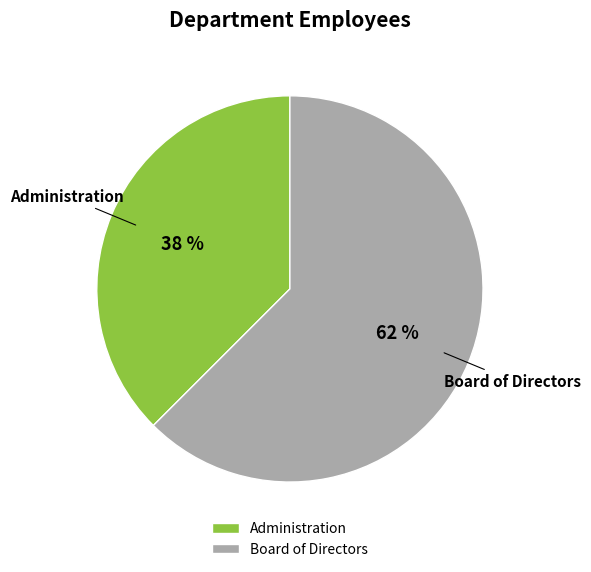

Do Administration and Board of Directors together represent more than half of the pie?

Yes